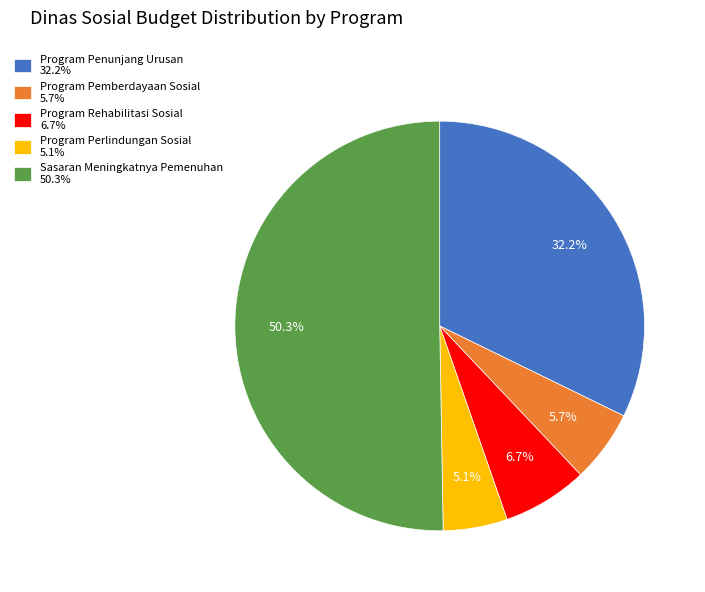

How many segments does this pie chart have?

5